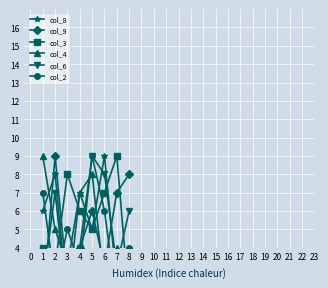

In col_4, how many points are higher than both neighbors (excluding endpoints)?

2